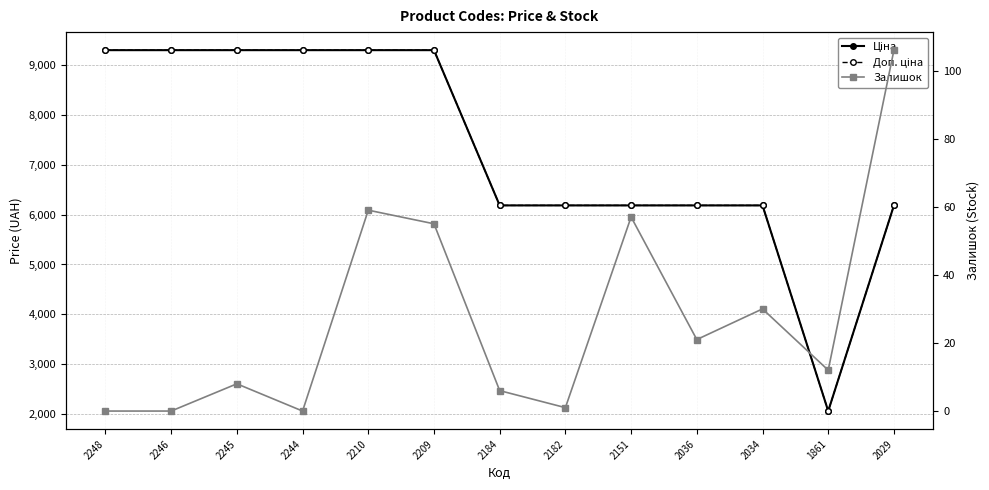

How many values in the Залишок series are below 12?

6